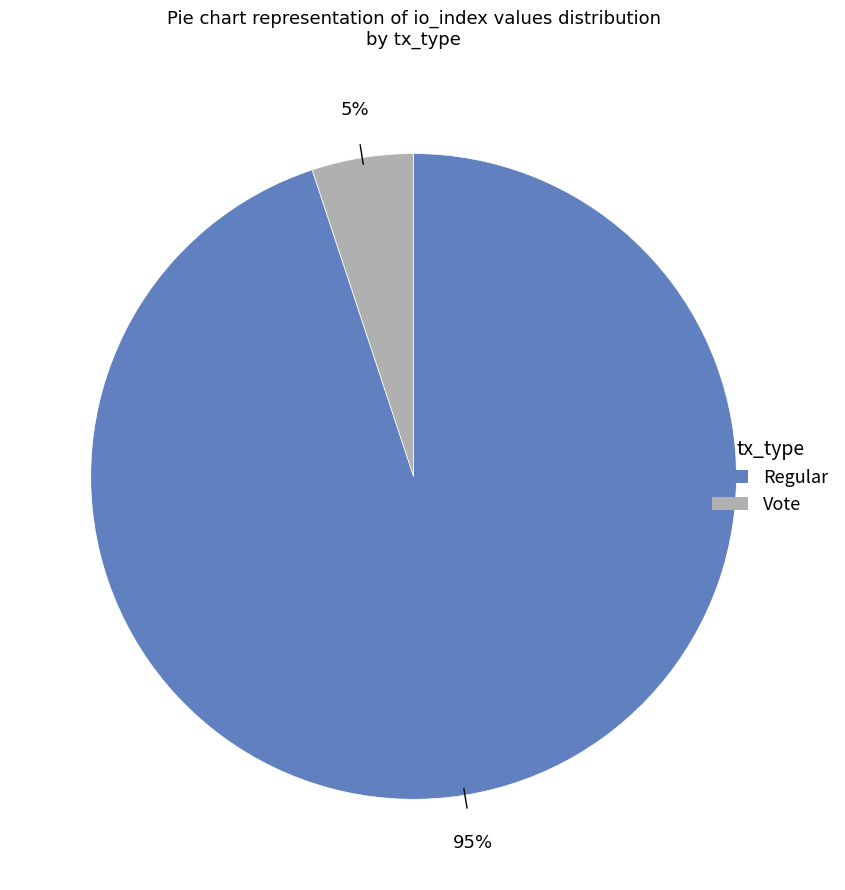

True or false: Vote accounts for 1% of the total.

False